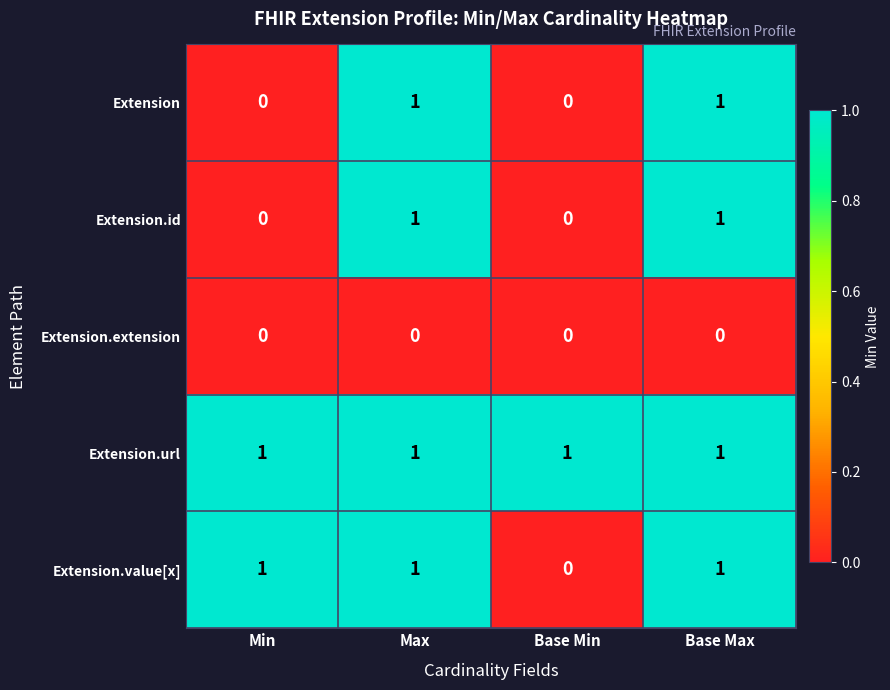

Reading right to left, transcribe all the data shown in this chart.

Extension: 1	0	1	0
Extension.id: 1	0	1	0
Extension.extension: 0	0	0	0
Extension.url: 1	1	1	1
Extension.value[x]: 1	0	1	1